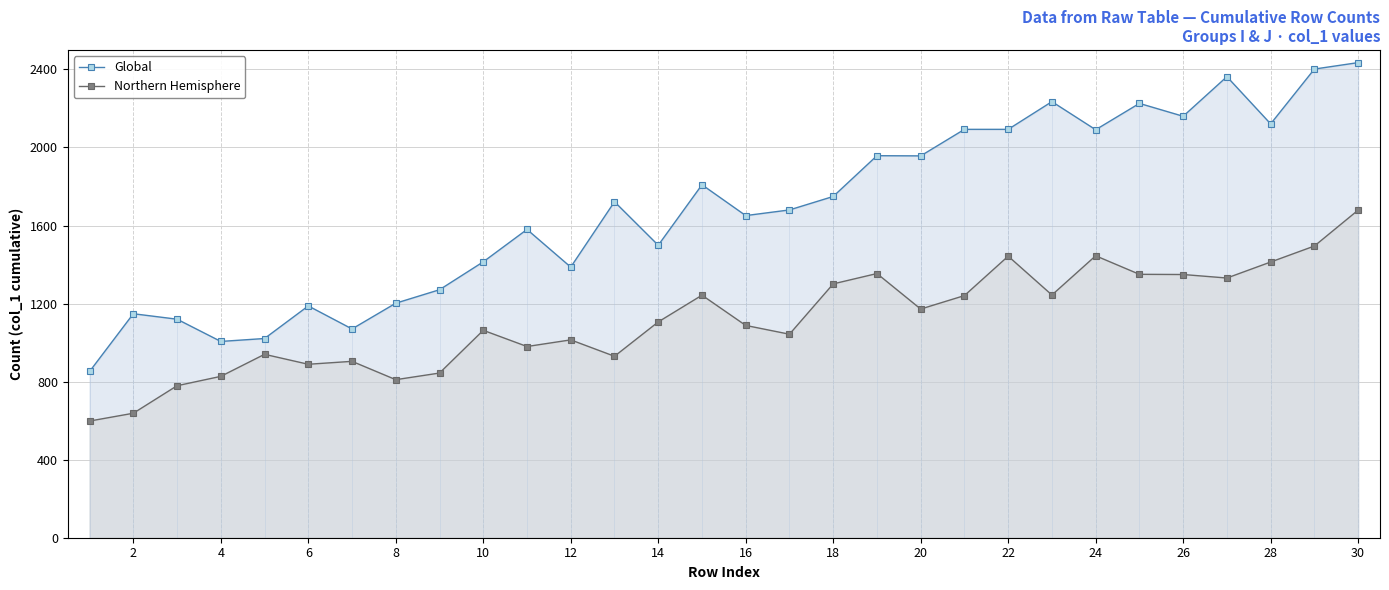

True or false: Northern Hemisphere has more than 1 interior local peaks.

True